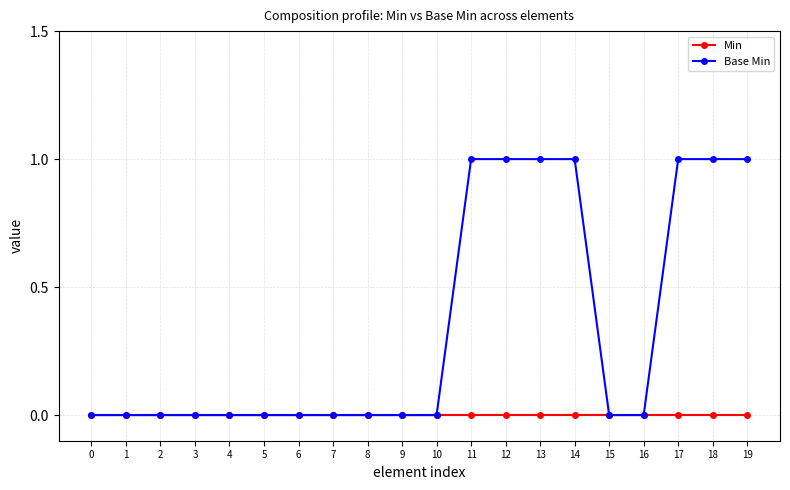

The Base Min series shows 1 at 12. True or false?

True